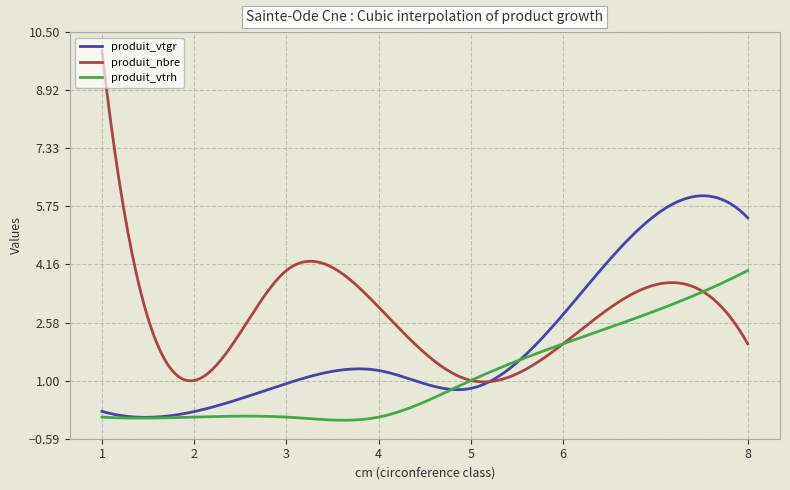

List the series in order of their overall mean, highest first.

produit_nbre, produit_vtgr, produit_vtrh